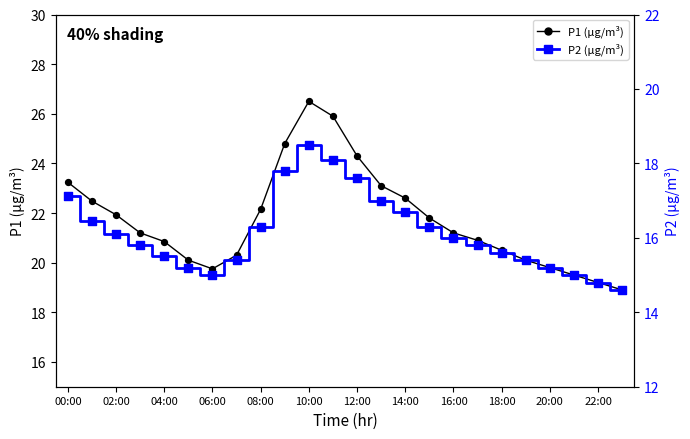

Which series has the widest spread of Y values?

P1 (µg/m³)